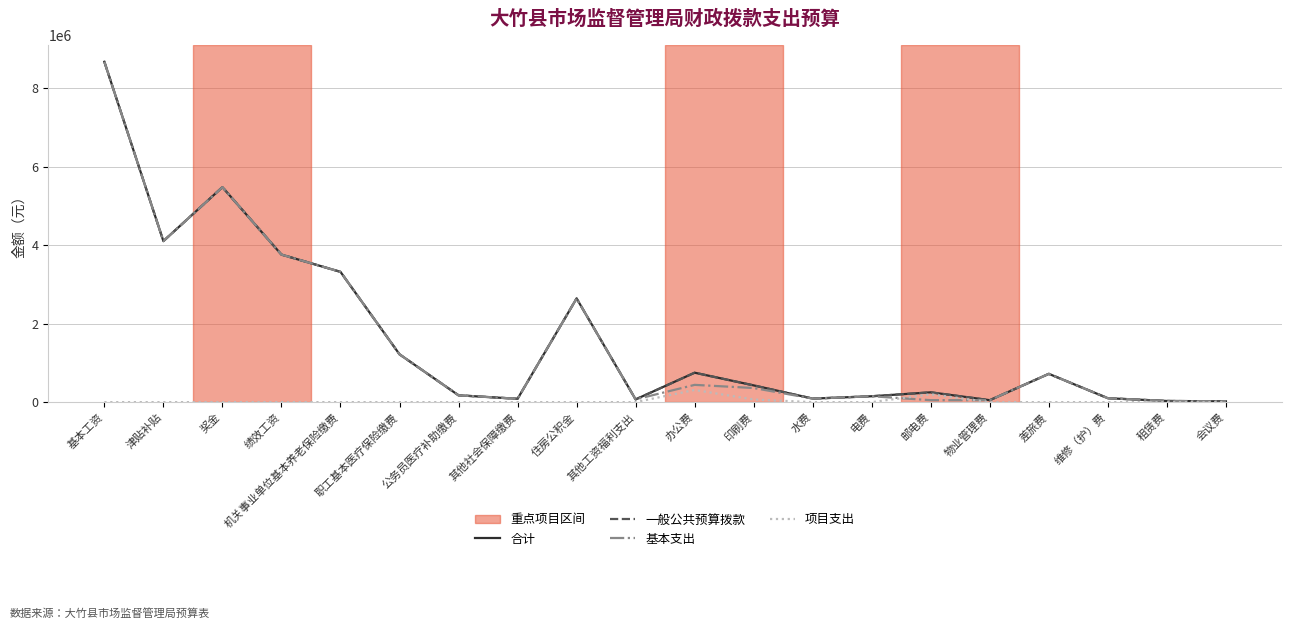

What is the sum of all 合计 values?

32105175